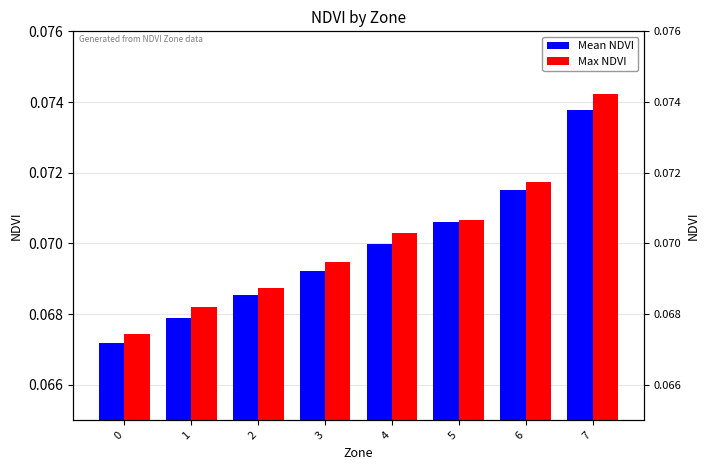

What is the maximum value shown in the chart?

0.1